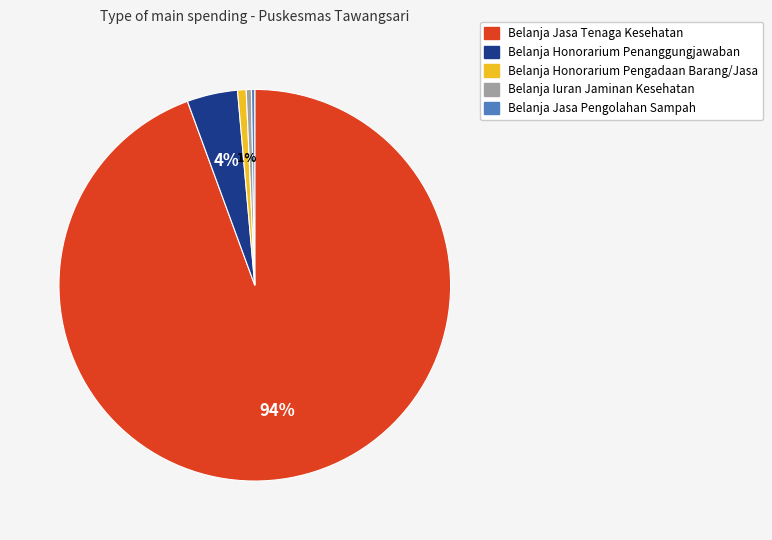

Between Belanja Jasa Tenaga Kesehatan and Belanja Honorarium Penanggungjawaban, which is larger?

Belanja Jasa Tenaga Kesehatan